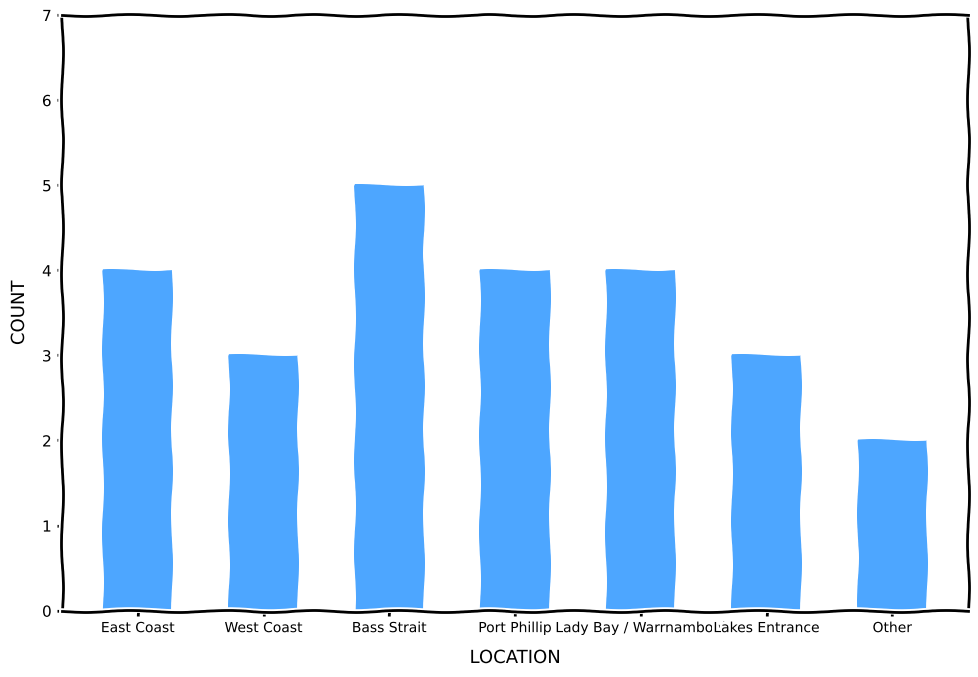

The chart shows a value of 4 at Port Phillip. True or false?

True